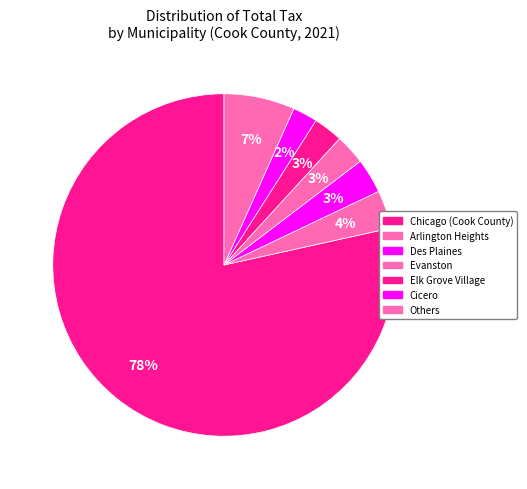

Which category has the biggest portion of the pie?

Chicago (Cook County)